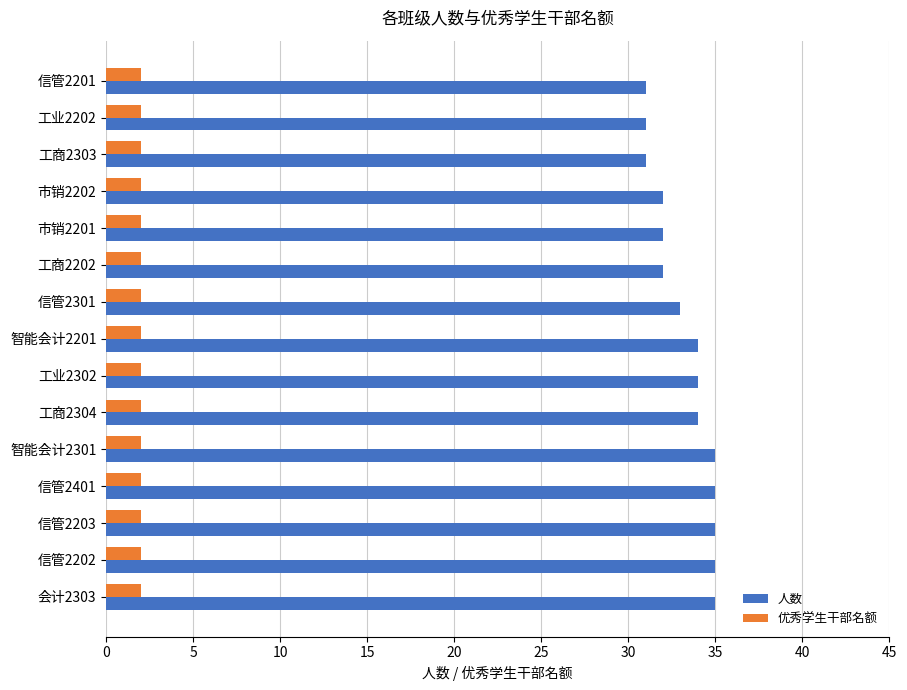

What are all the series names shown in the legend?

人数, 优秀学生干部名额